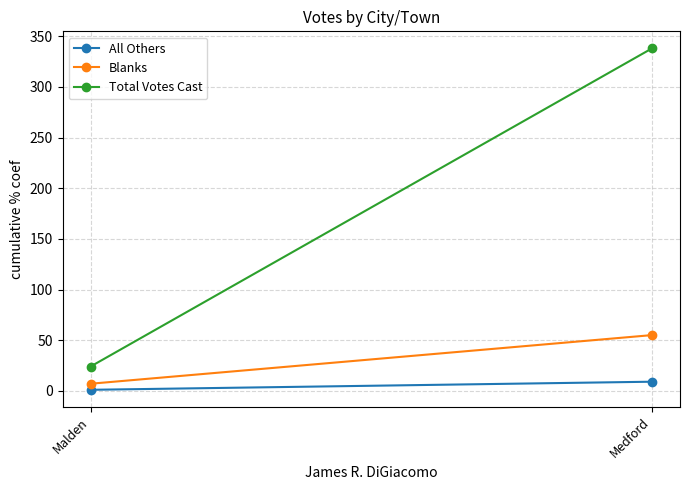

How many lines are shown in the chart?

3